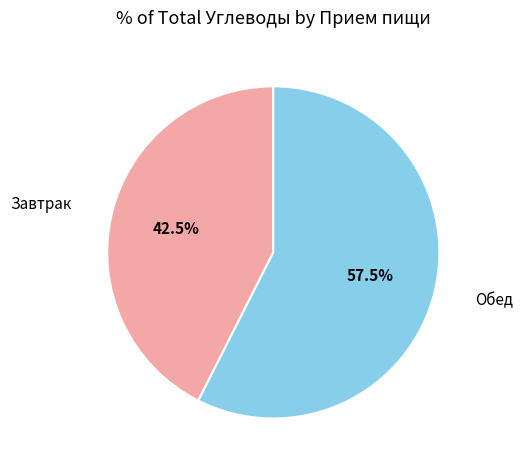

How many segments does this pie chart have?

2